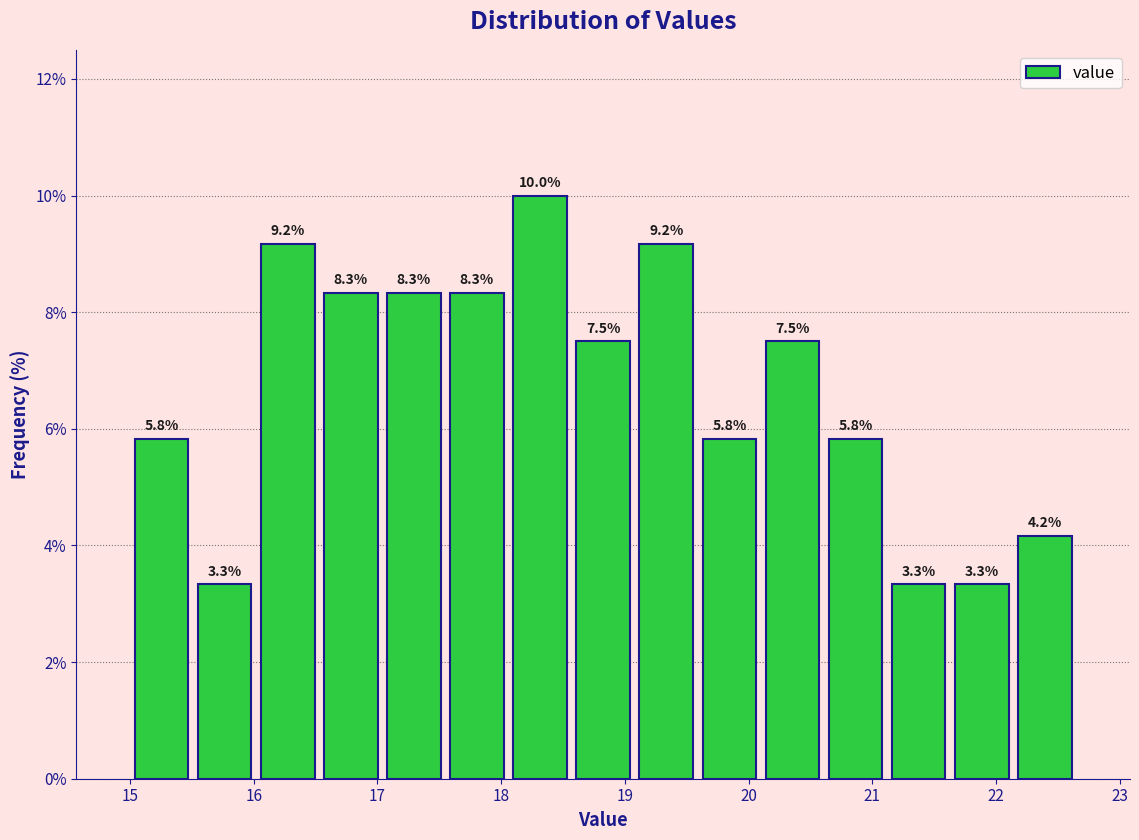

Over which range of the x-axis is the bar tallest?

18.06 to 18.57